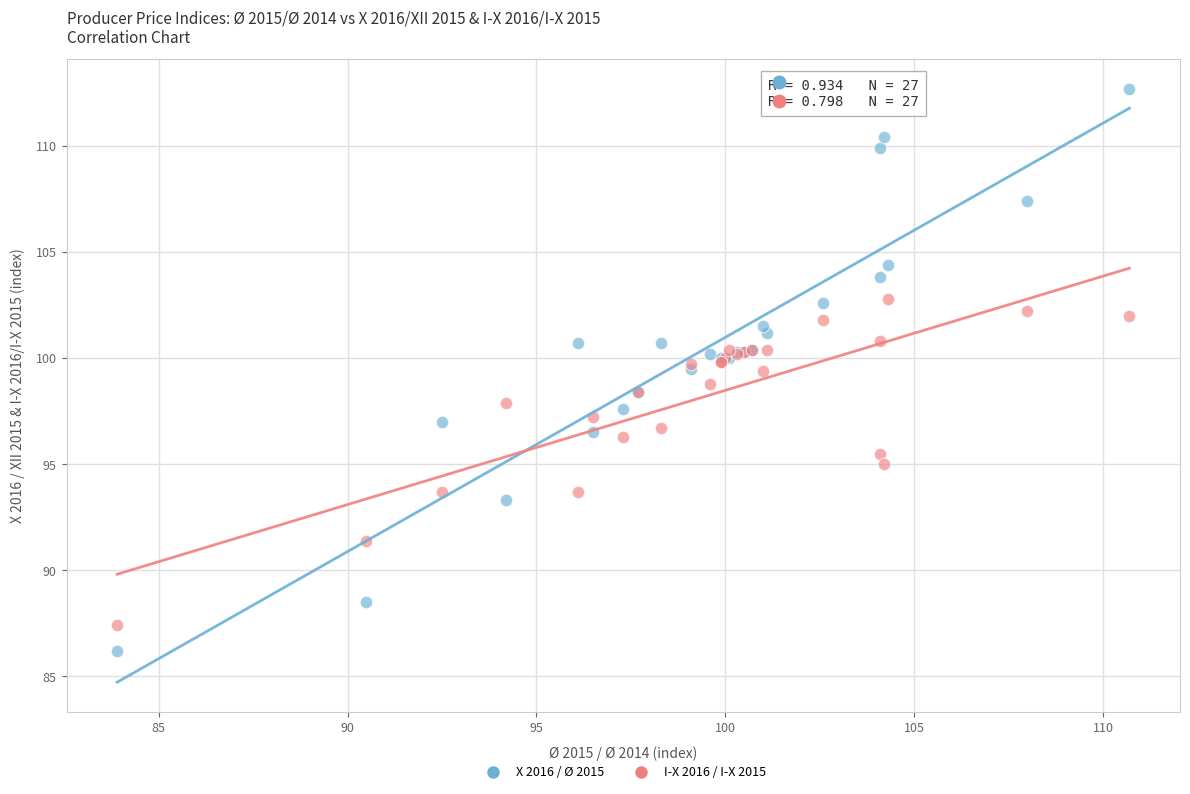

Which series has the largest Y range (max minus min)?

X 2016 / Ø 2015